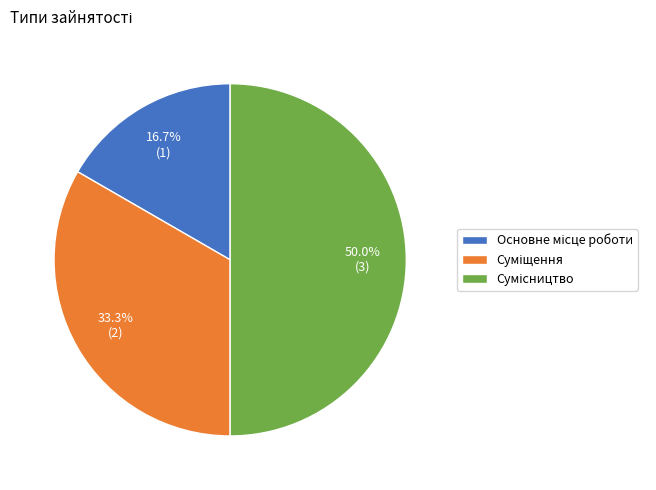

True or false: Сумісництво accounts for 50% of the total.

True